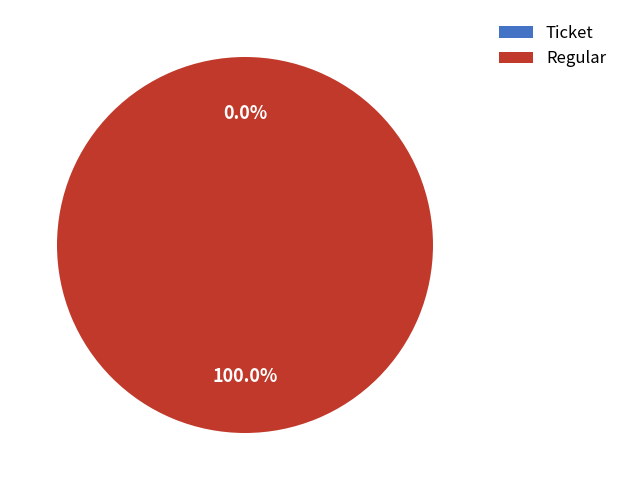

Is the sum of Regular and Ticket greater than half?

Yes